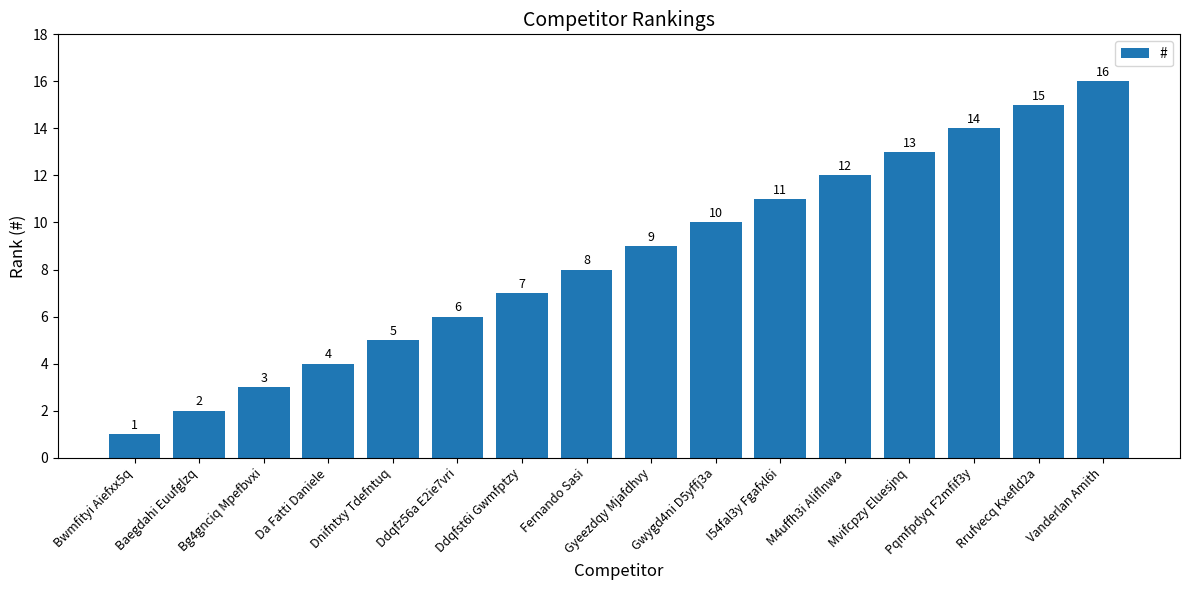

Are the bars horizontal?

No